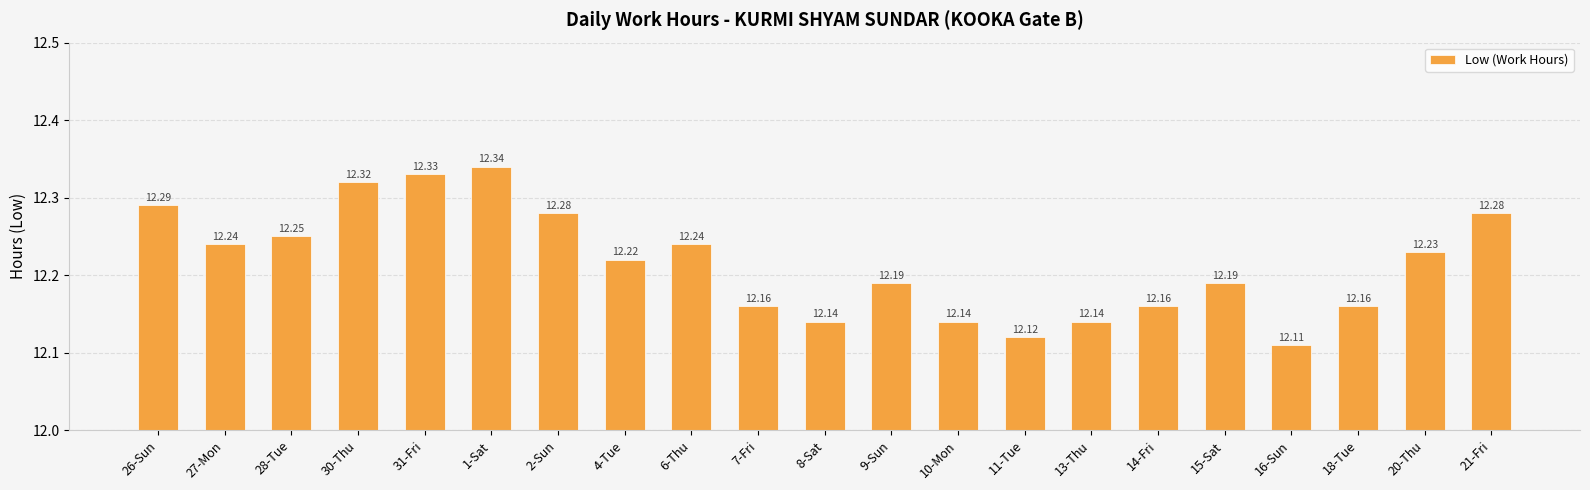

What is the smallest value displayed?

12.1